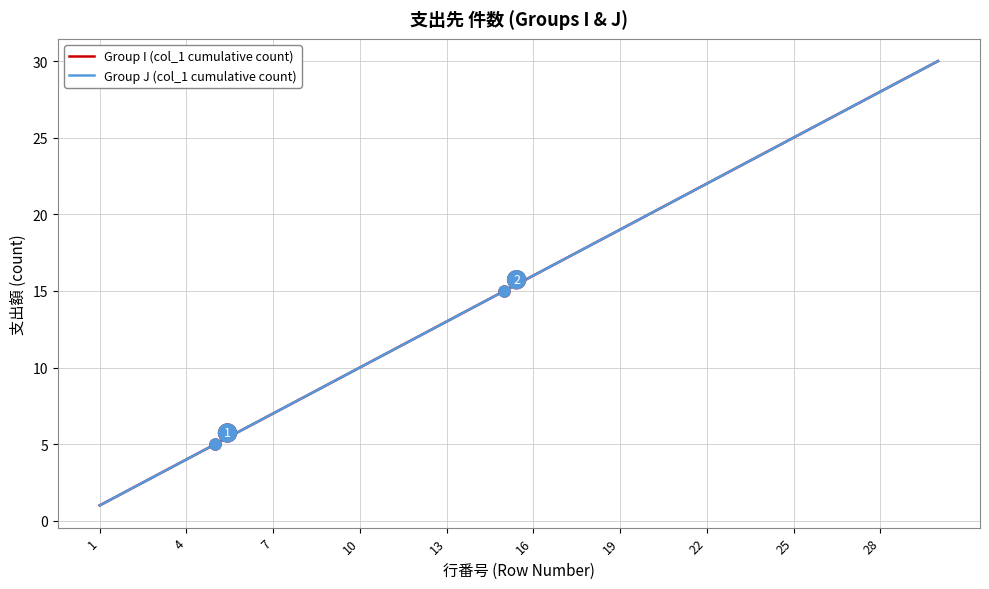

Is this an area chart (filled region under the line)?

No